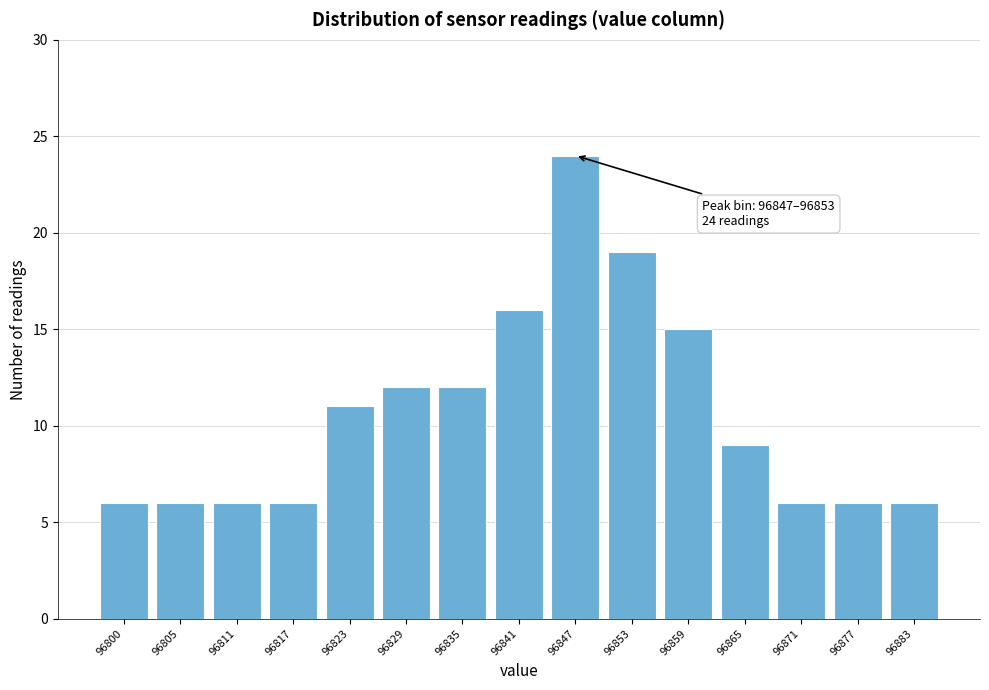

Reading right to left, list all the values displayed in this chart.

6	6	6	9	15	19	24	16	12	12	11	6	6	6	6